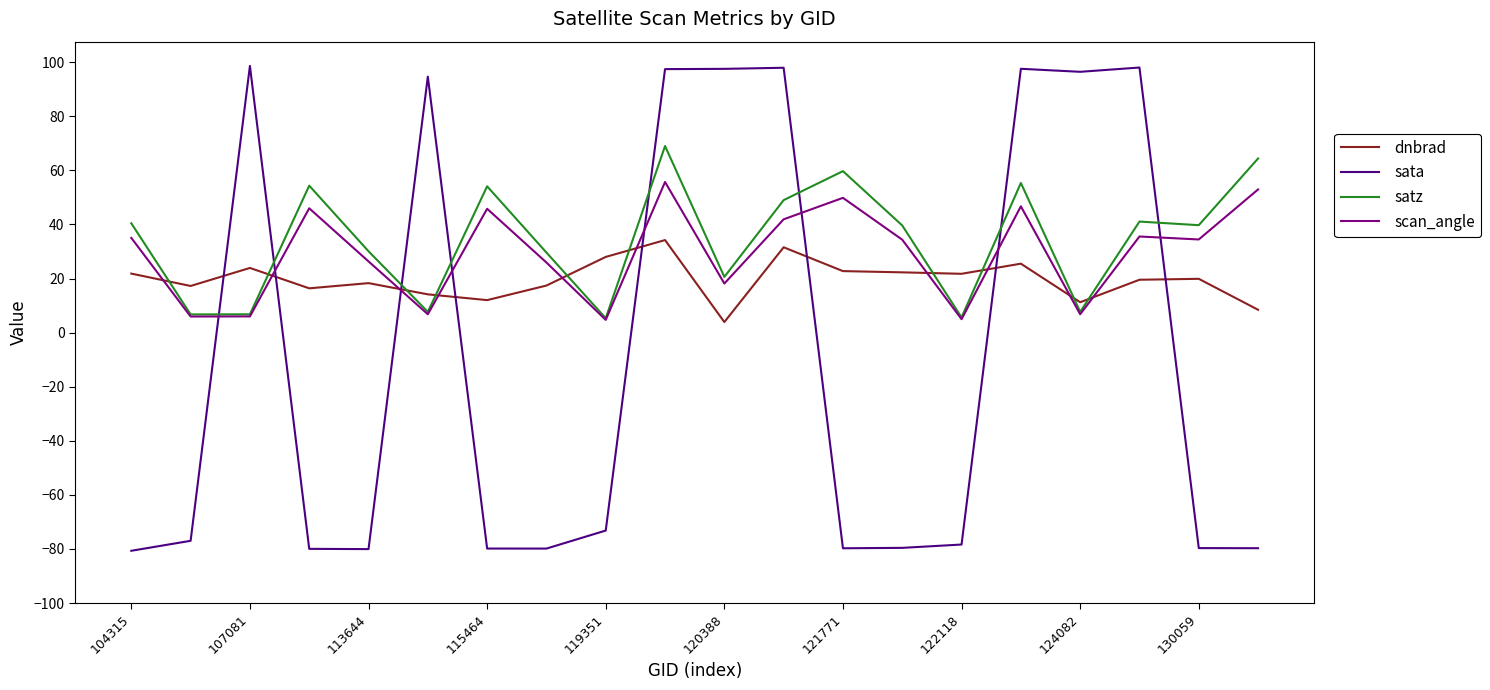

Which series ends up on top after the final intersection of scan_angle and dnbrad?

scan_angle